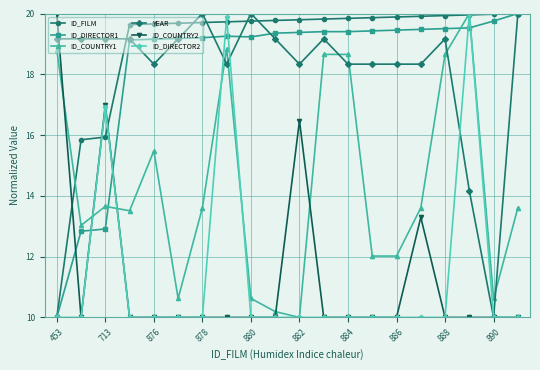

What is the value of the ID_COUNTRY2 point at the 15th from the left?

10.0